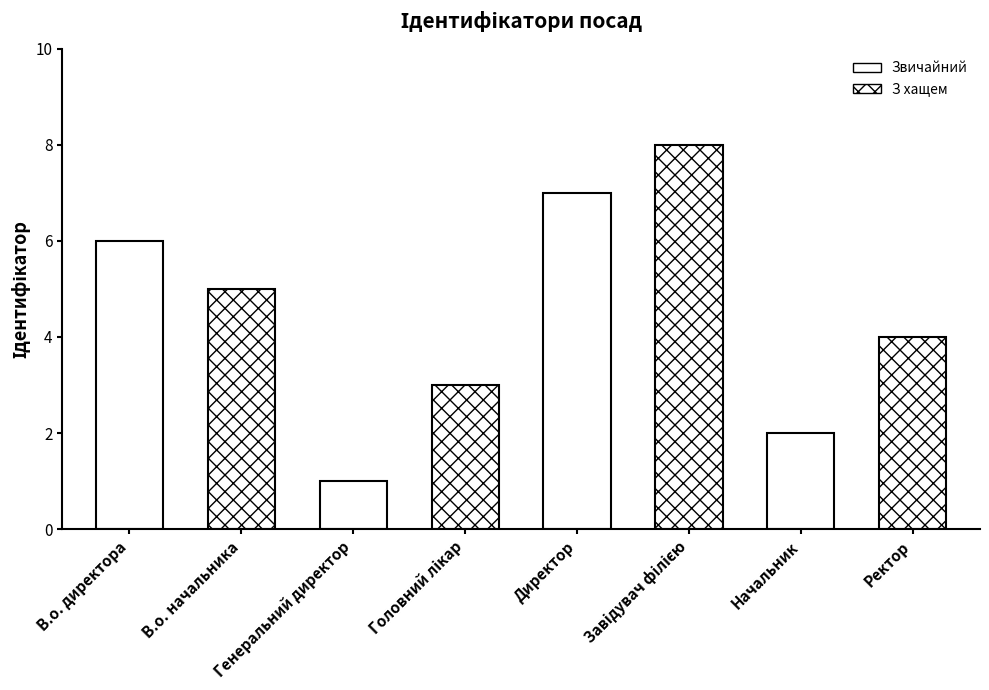

True or false: the data shows 7 at Директор.

True